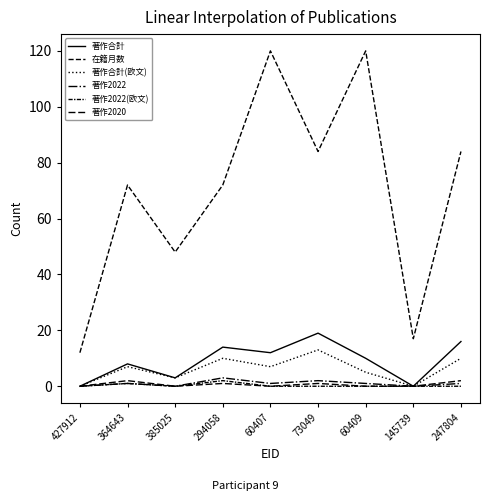

How many lines are shown in the chart?

6